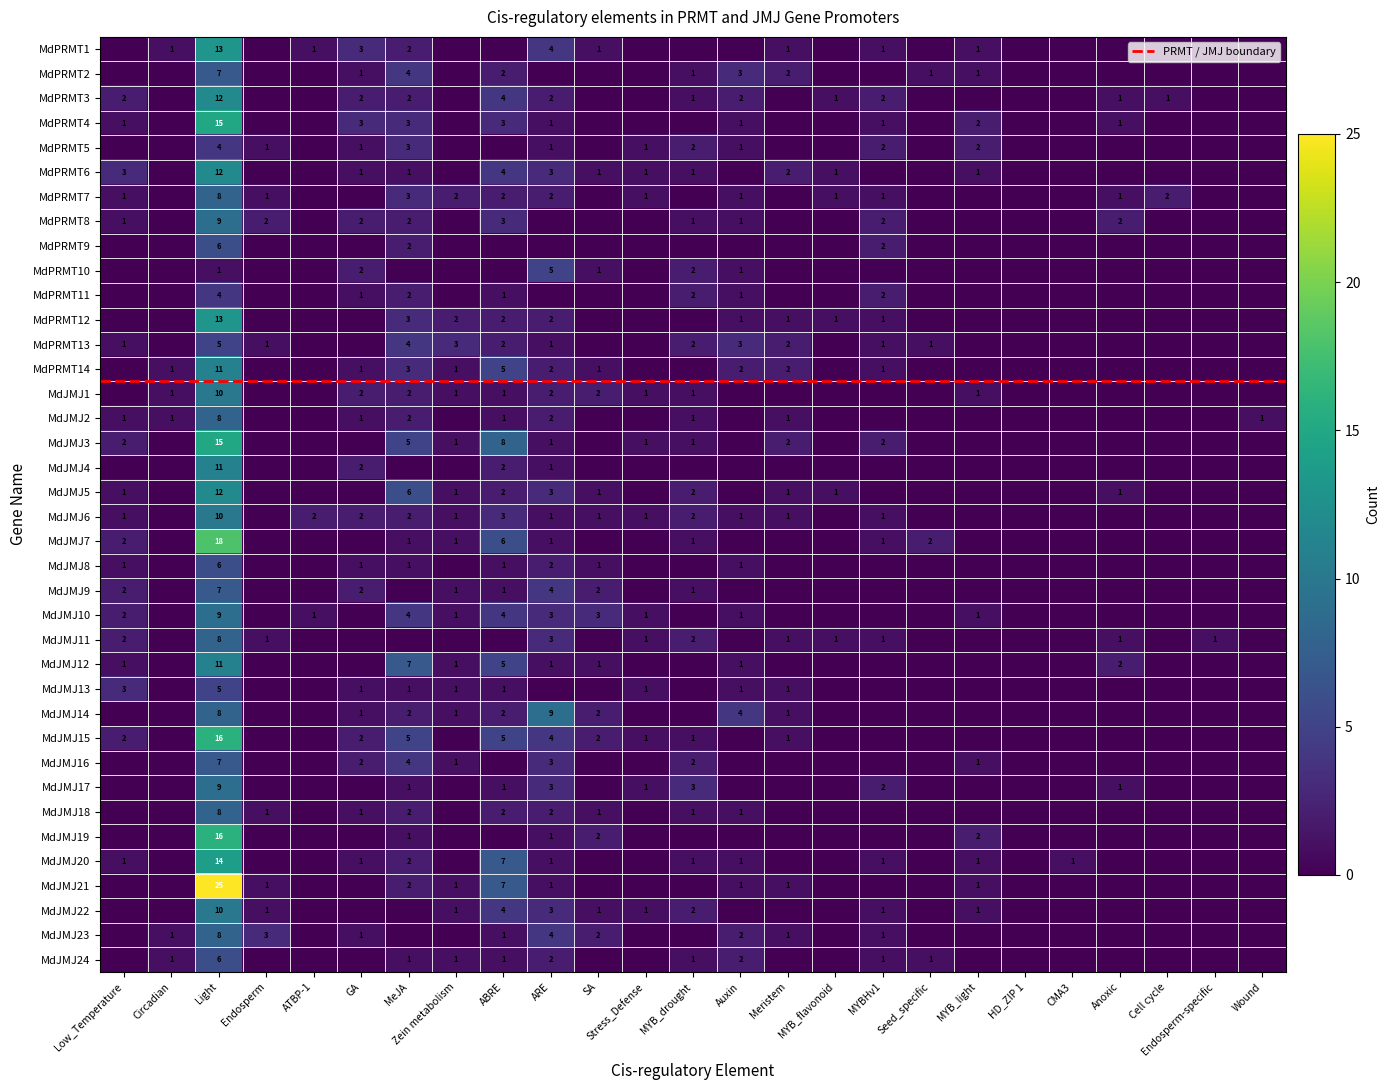

At which category does the chart reach its peak across all series?

Light